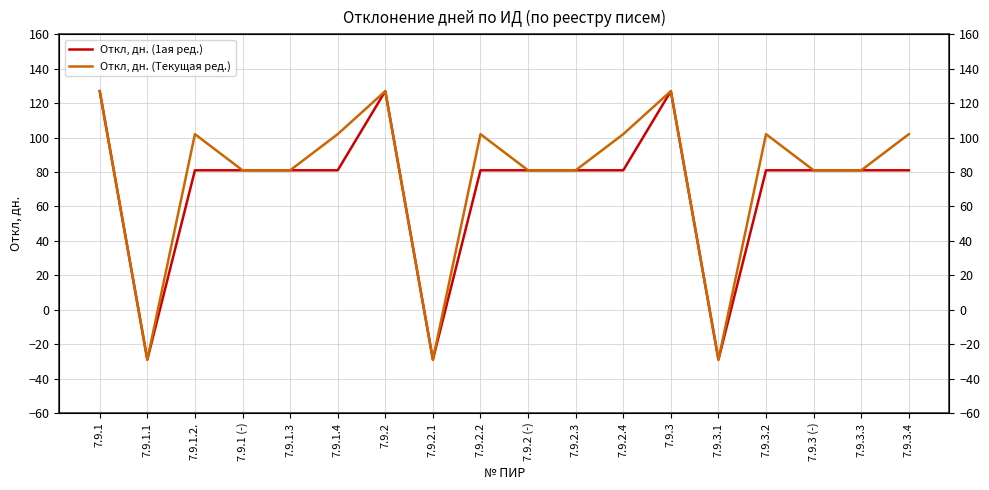

Is it true that Откл, дн. (1ая ред.) equals 81 at 7.9.2 (-)?

True